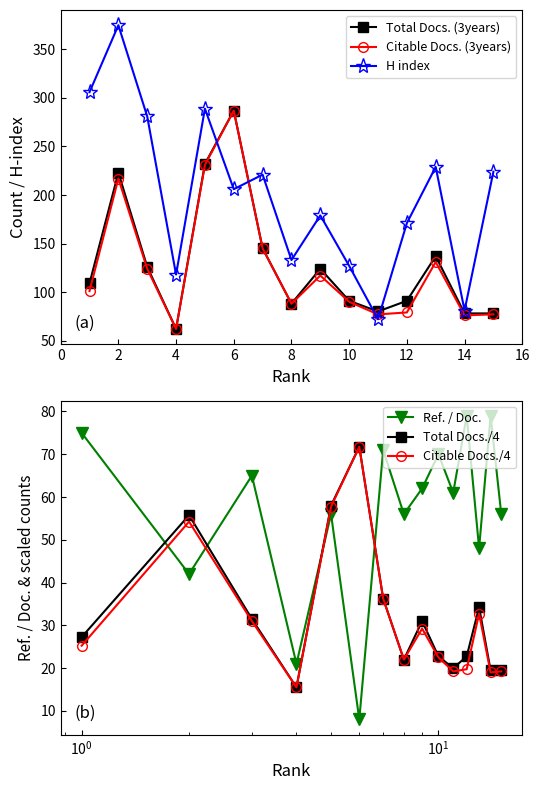

Where is the first local minimum for Total Docs. (3years)?

4